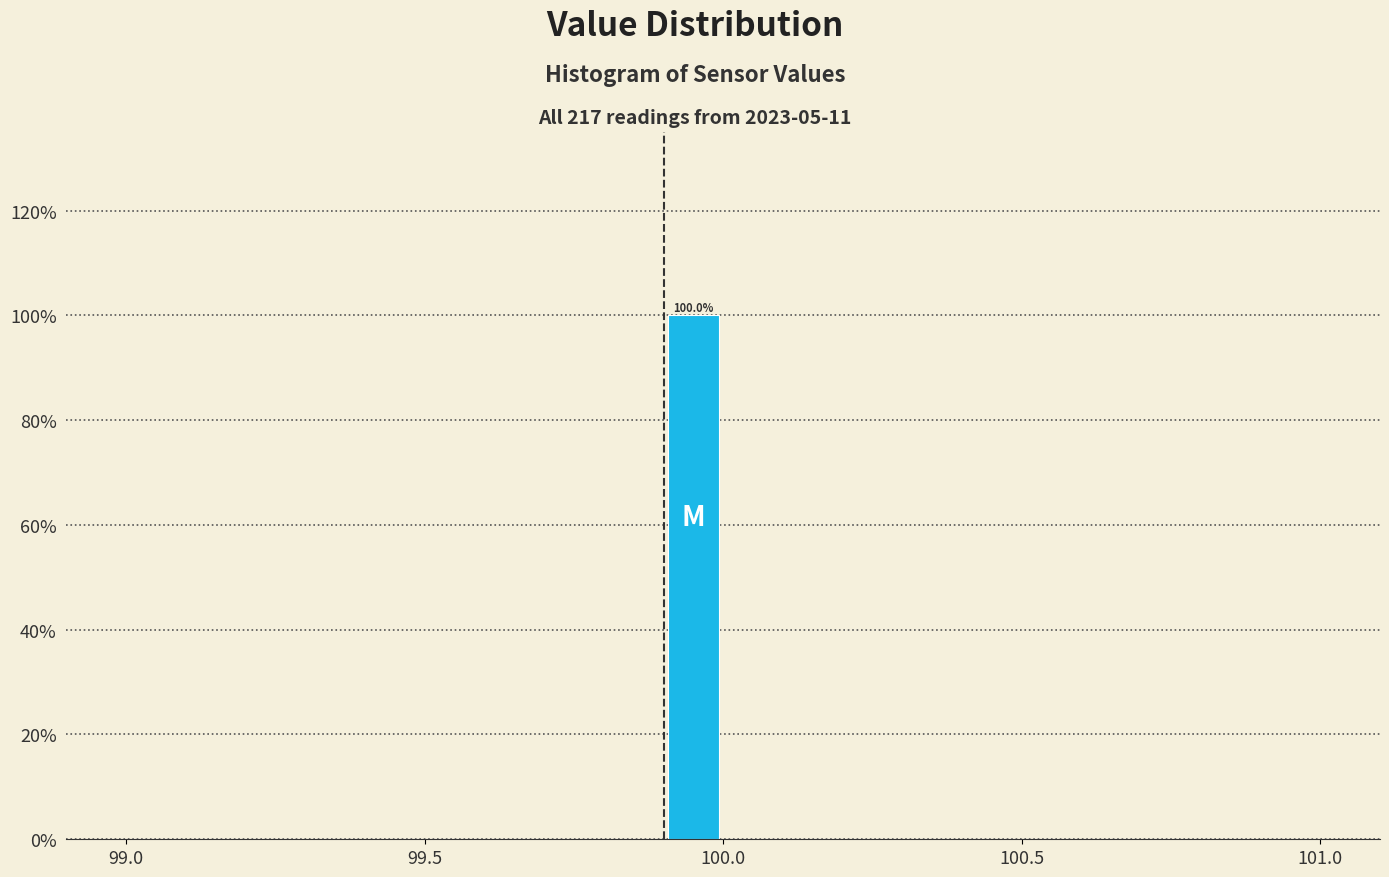

Read against the x-axis, roughly where is the centre of the tallest bar?

99.95